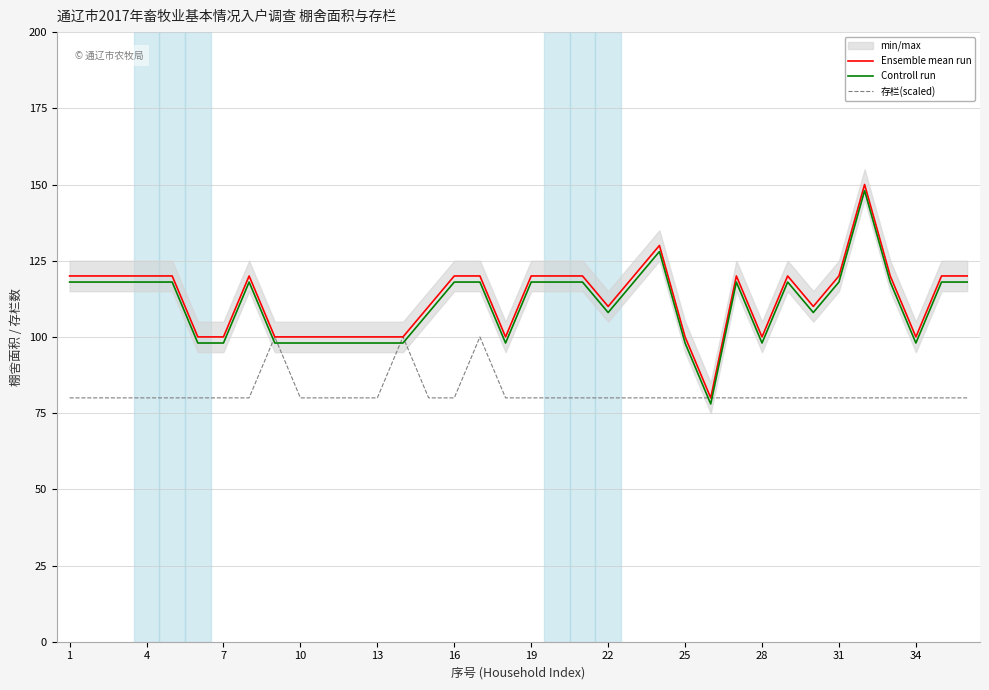

The Controll run series shows 98 at 10. True or false?

True